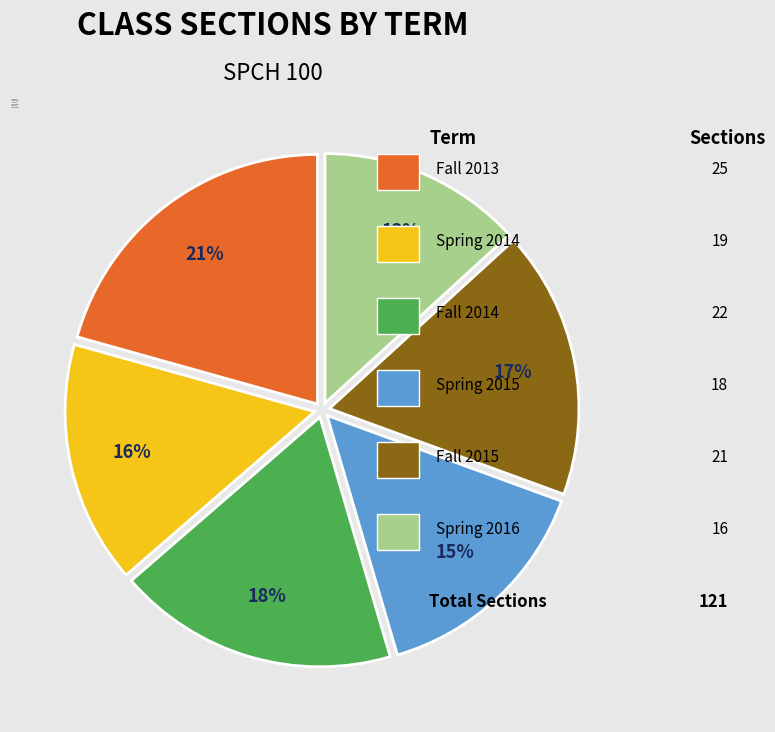

Which has a higher value, Spring 2016 or Fall 2013?

Fall 2013